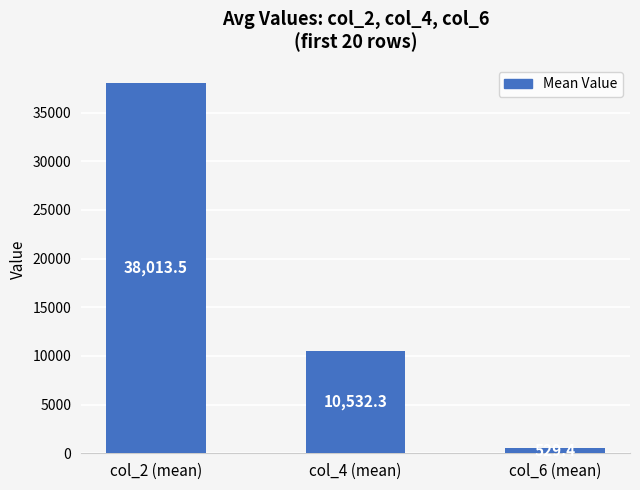

What is the approximate value at col_6 (mean)?

529.4